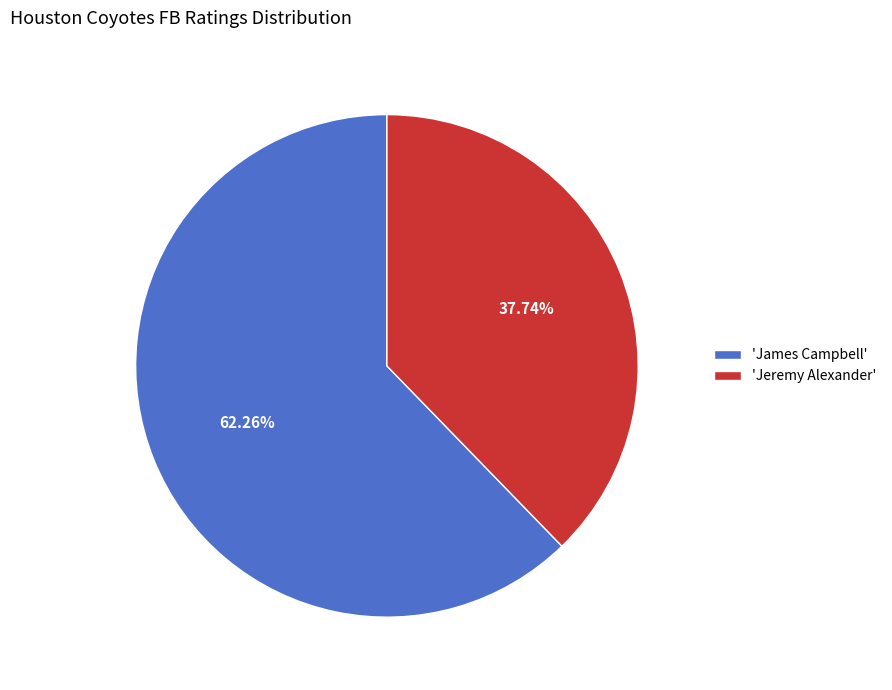

Which slice is the largest?

'James Campbell'